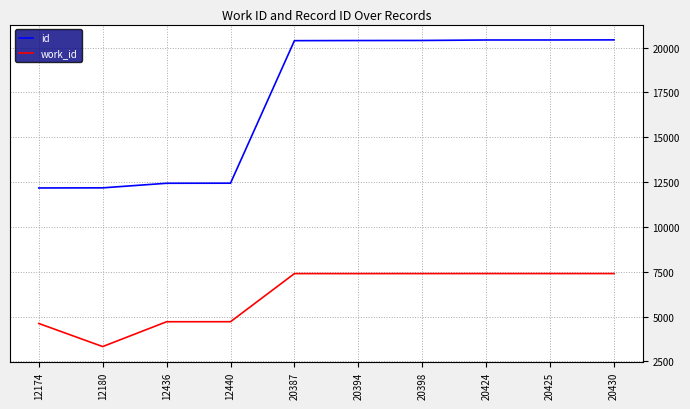

List the series in order of their overall mean, lowest first.

work_id, id